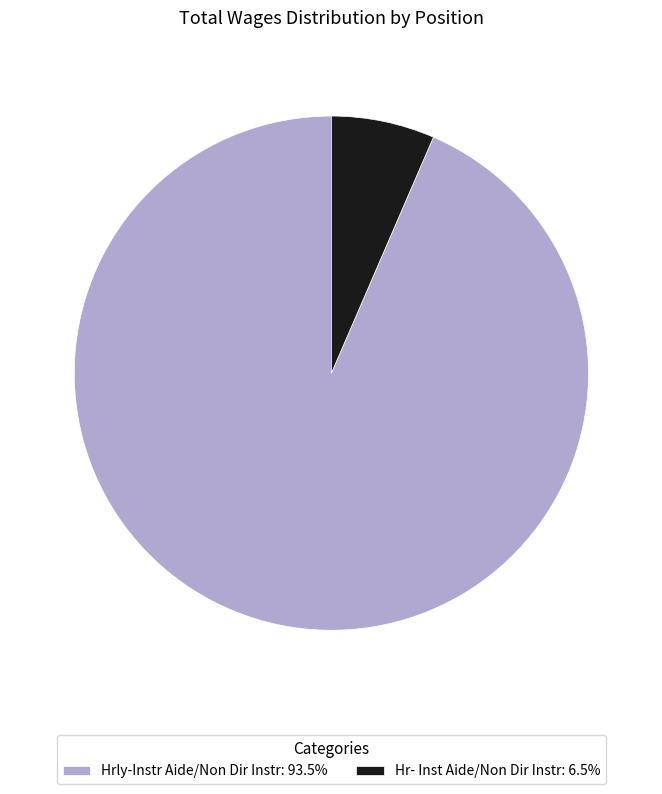

Does any single category account for the majority?

Yes